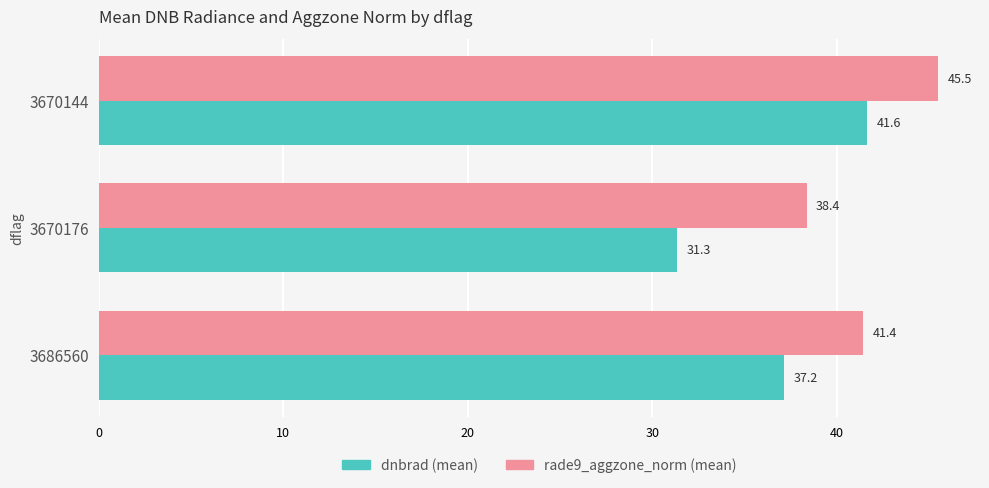

How many data points does each series have?

3